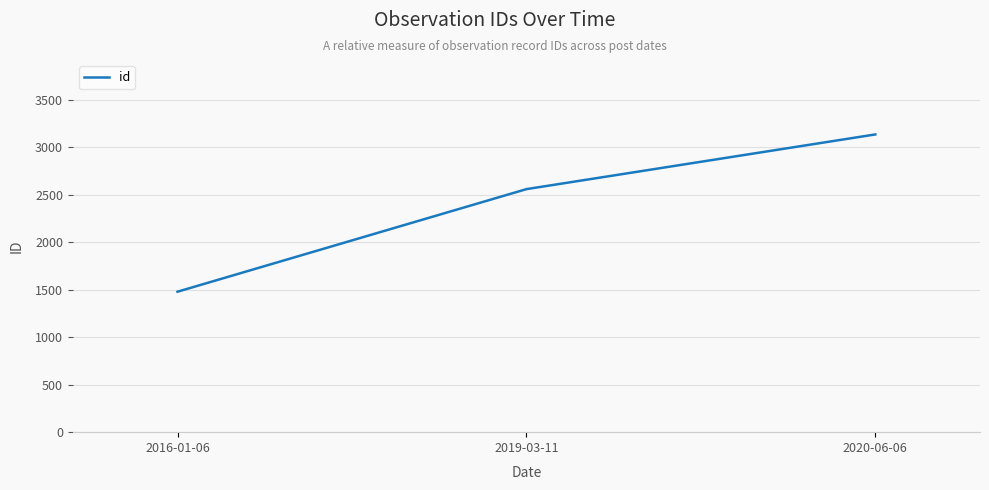

What position from the left is 2020-06-06?

3